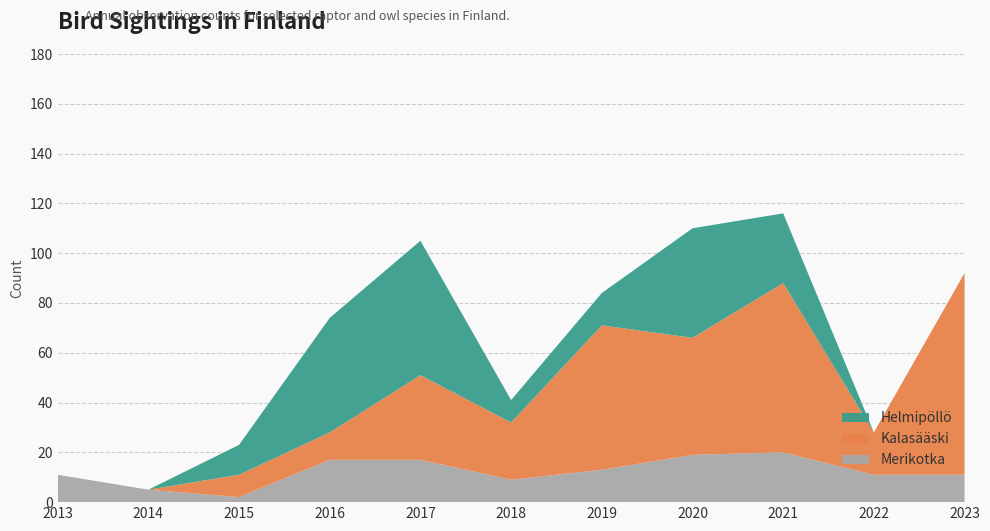

Reading left to right, transcribe all the data shown in this chart.

Merikotka: 2013=11	2014=5	2015=2	2016=17	2017=17	2018=9	2019=13	2020=19	2021=20	2022=11	2023=11
Kalasääski: 2013=0	2014=0	2015=9	2016=11	2017=34	2018=23	2019=58	2020=47	2021=68	2022=17	2023=81
Helmipöllö: 2013=0	2014=0	2015=12	2016=46	2017=54	2018=9	2019=13	2020=44	2021=28	2022=0	2023=0